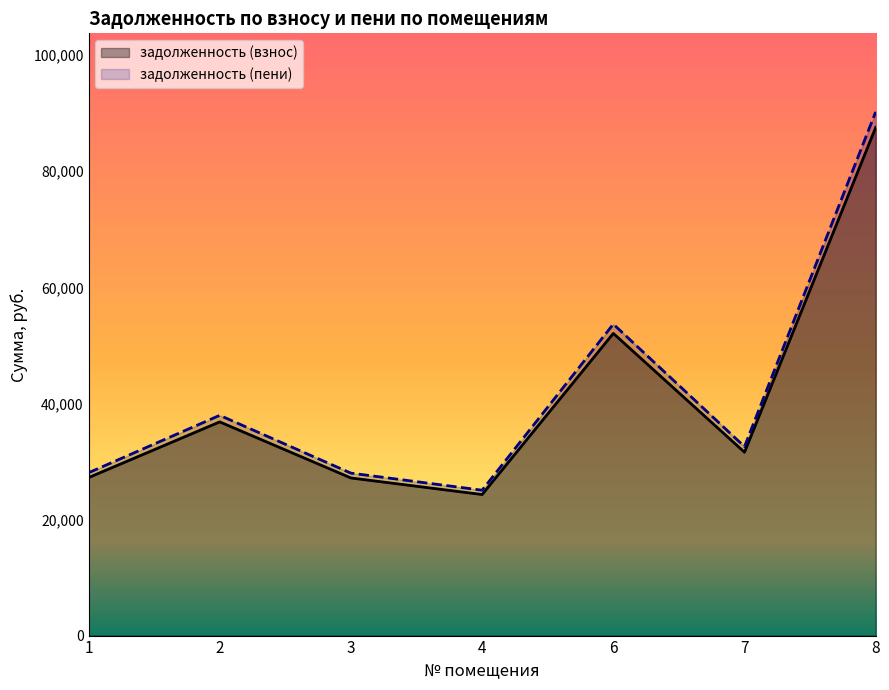

At which category does задолженность (пени) reach its first local valley?

4